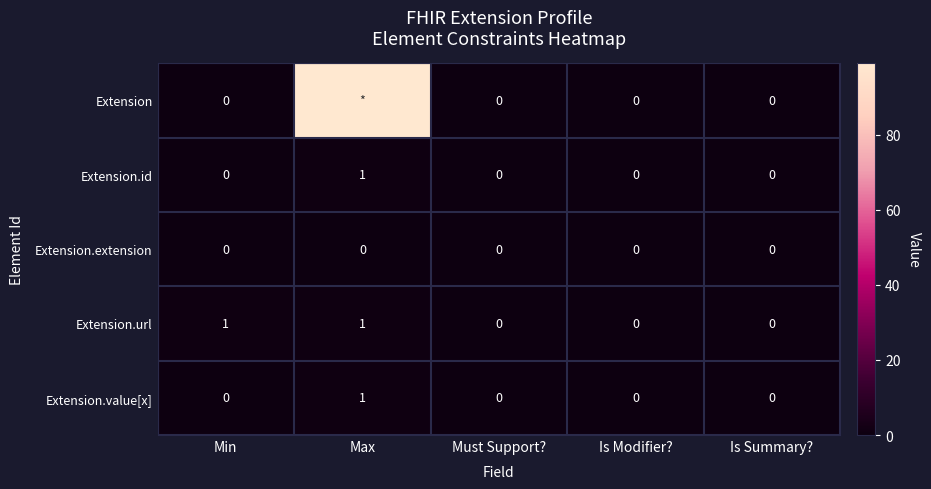

Which label corresponds to the smallest value in the chart?

Min